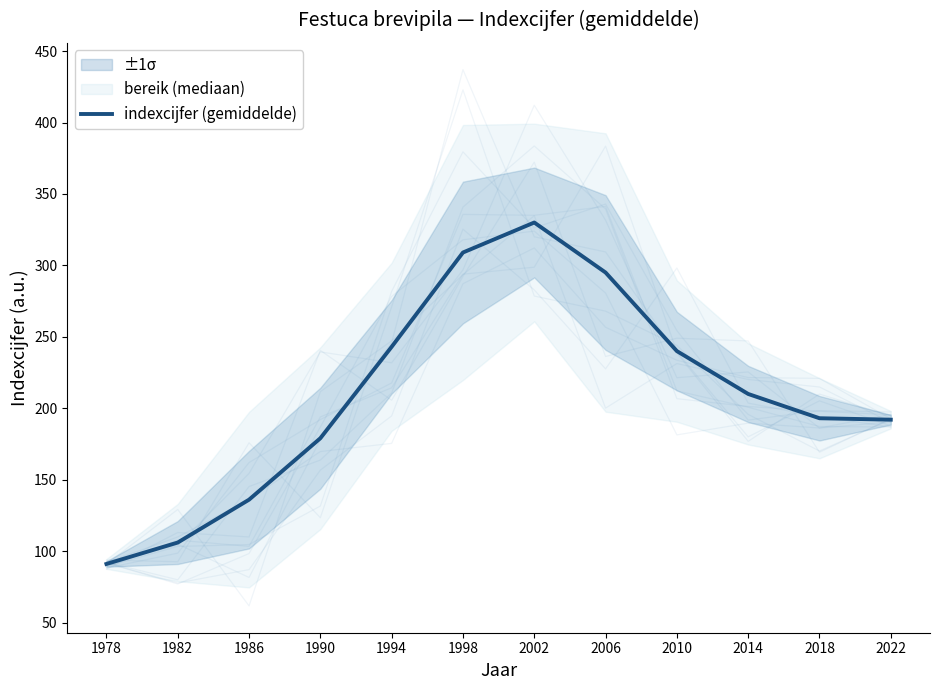

At which category does the chart reach its minimum across all series?

1978